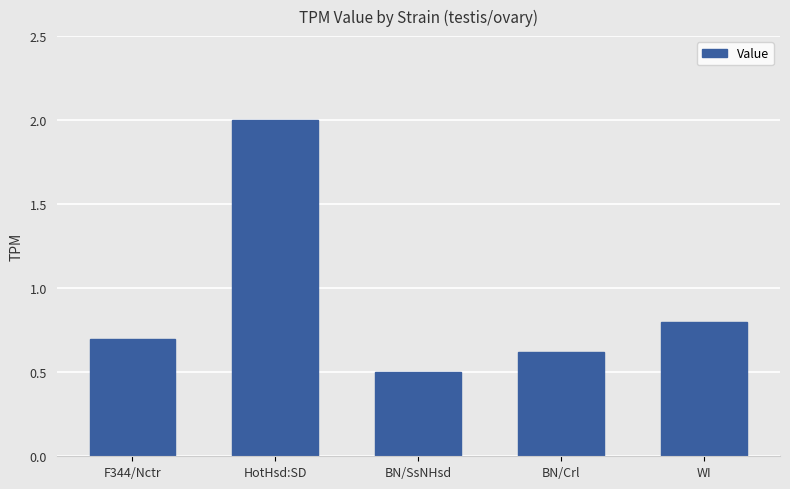

List the labels in order of value, smallest first.

BN/SsNHsd, BN/Crl, F344/Nctr, WI, HotHsd:SD